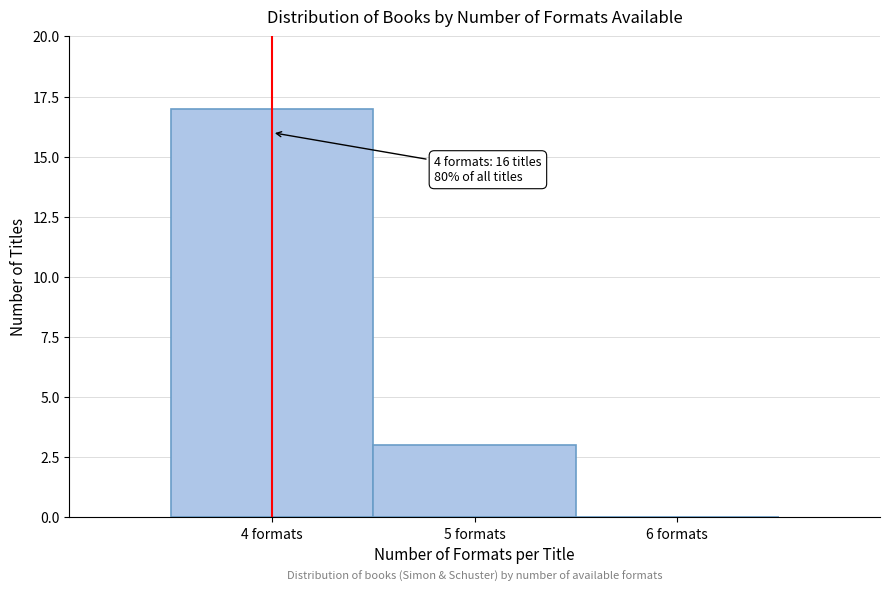

Which range on the x-axis has the tallest bar?

3.5 to 4.5